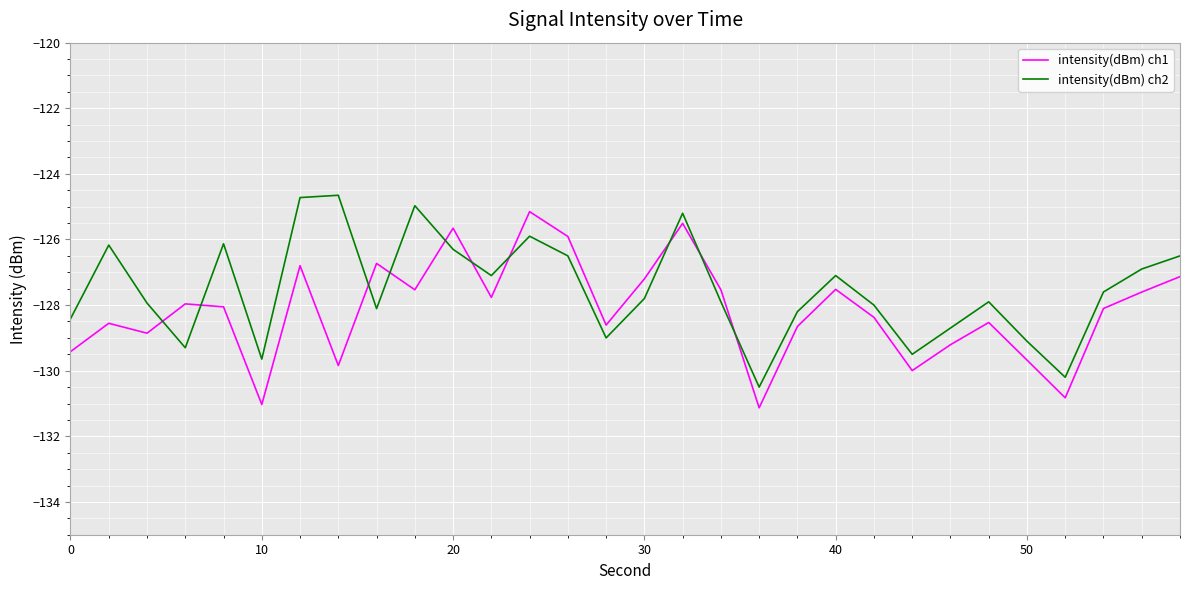

Which series has the largest total across all categories?

intensity(dBm) ch2